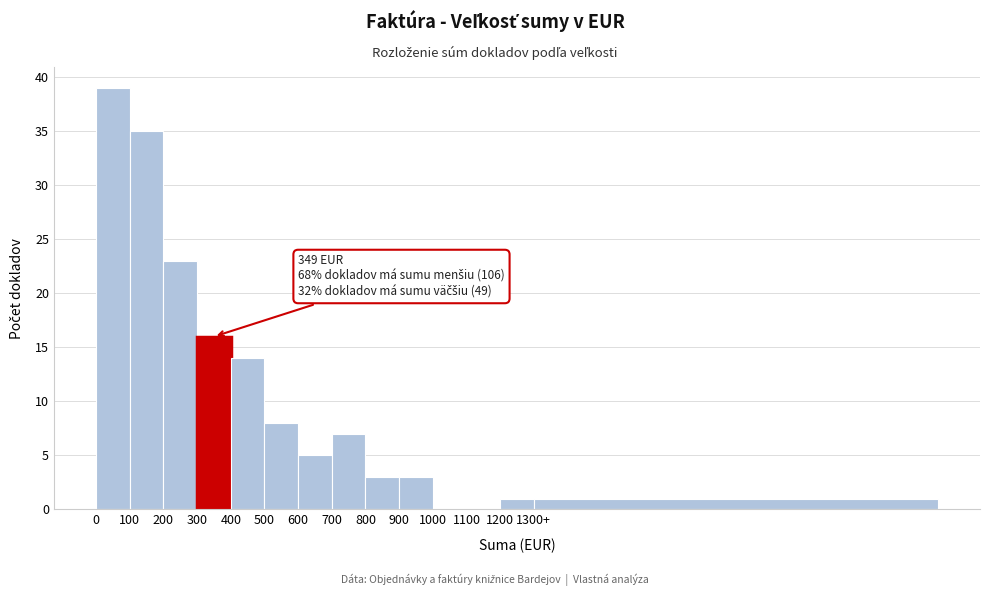

Reading right to left, list all the values displayed in this chart.

1300+=1	1200=1	1100=0	1000=0	900=3	800=3	700=7	600=5	500=8	400=14	300=16	200=23	100=35	0=39